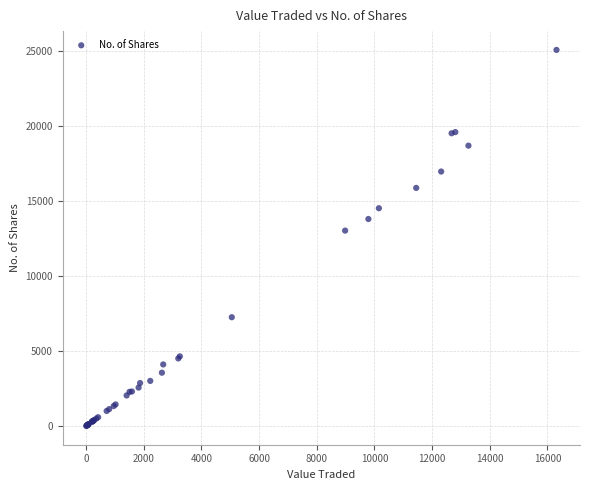

What Y value in the scatter plot is closest to 12528?

13015